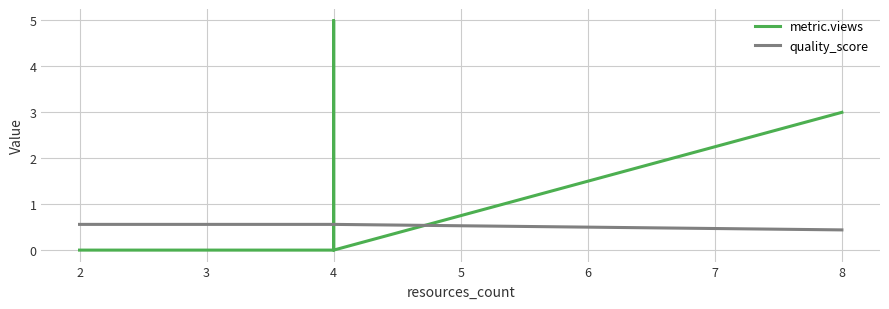

True or false: quality_score has more than 1 points higher than both neighbors.

False